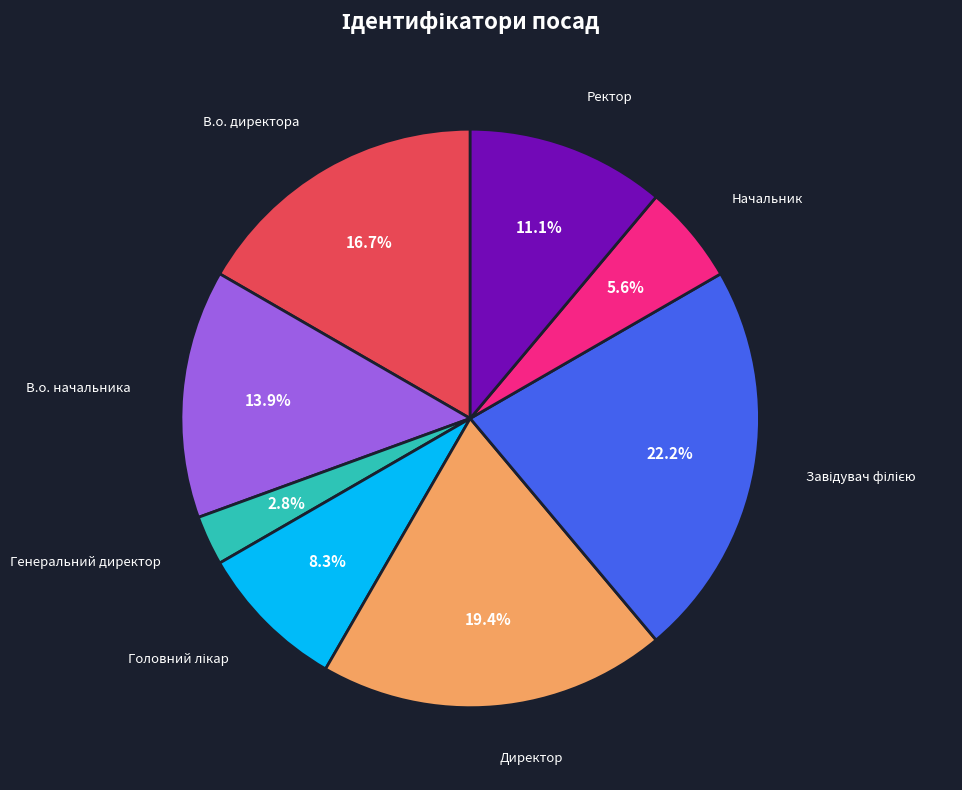

How many slices are in this pie chart?

8